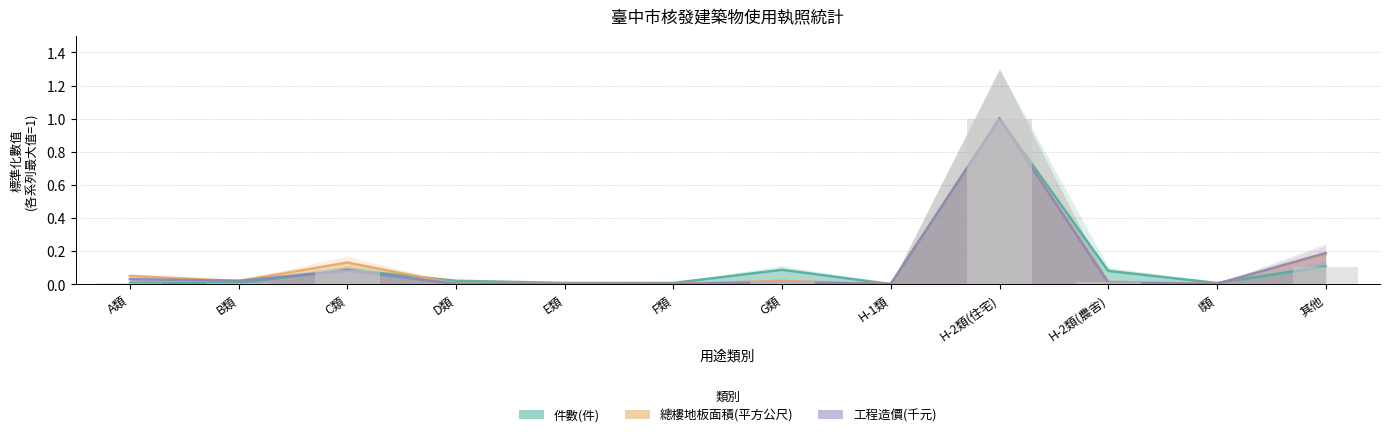

Between I類 and D類, which is larger?

D類